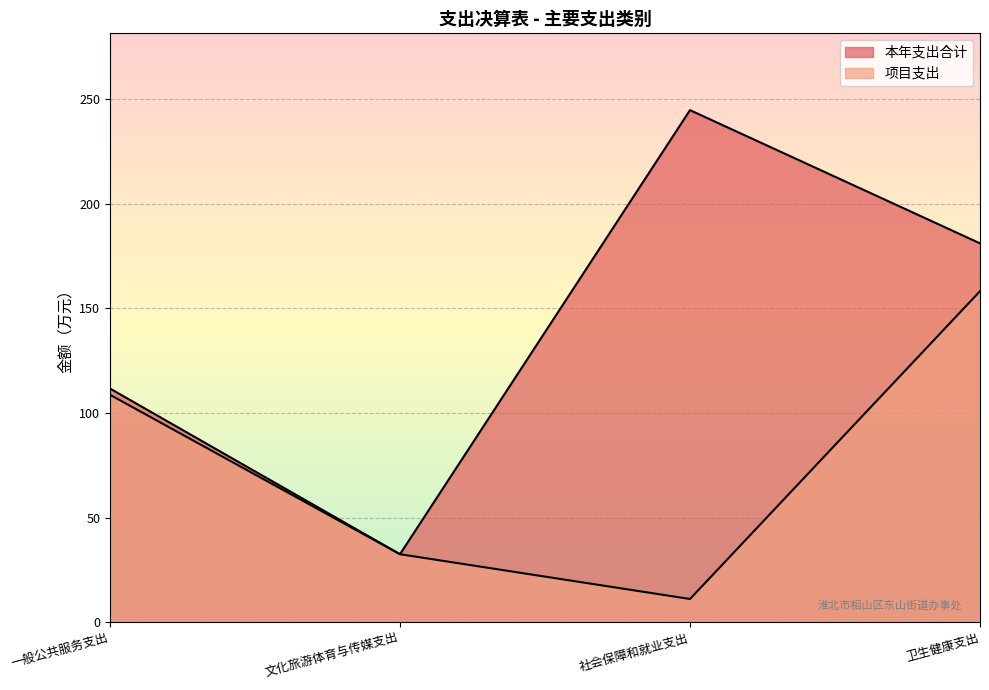

Which series changed the most between 社会保障和就业支出 and 卫生健康支出?

项目支出